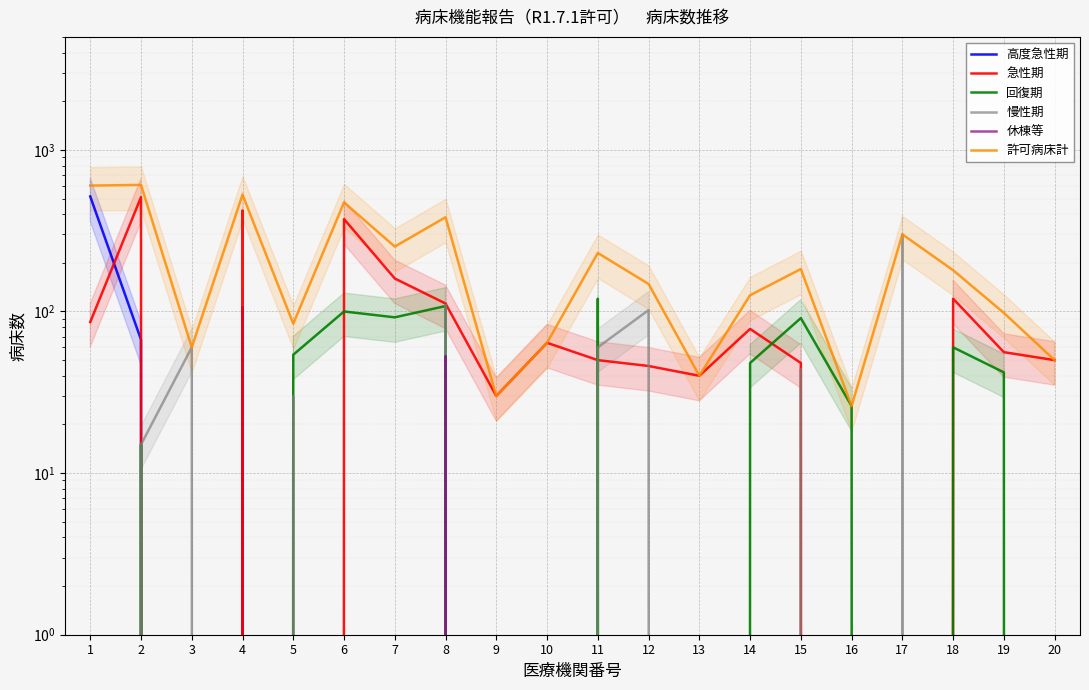

What are all the series names shown in the legend?

高度急性期, 急性期, 回復期, 慢性期, 休棟等, 許可病床計